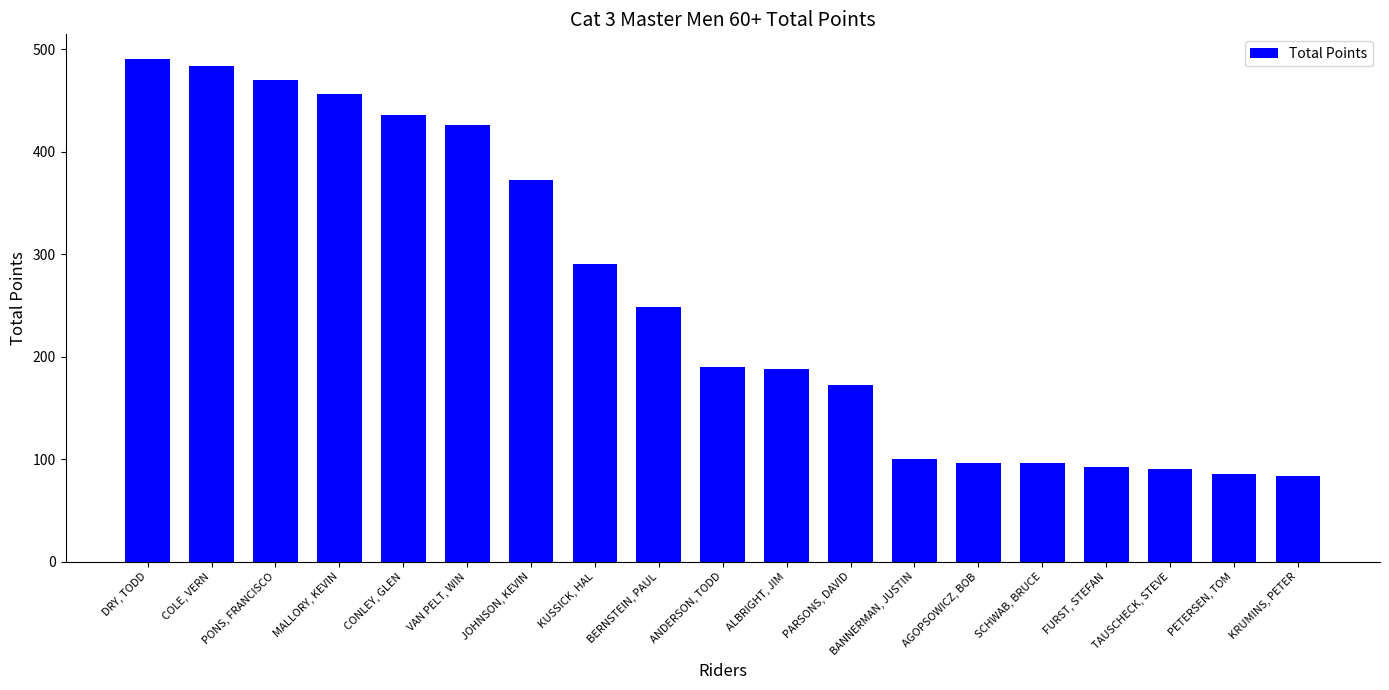

How many data points are less than 190?

9